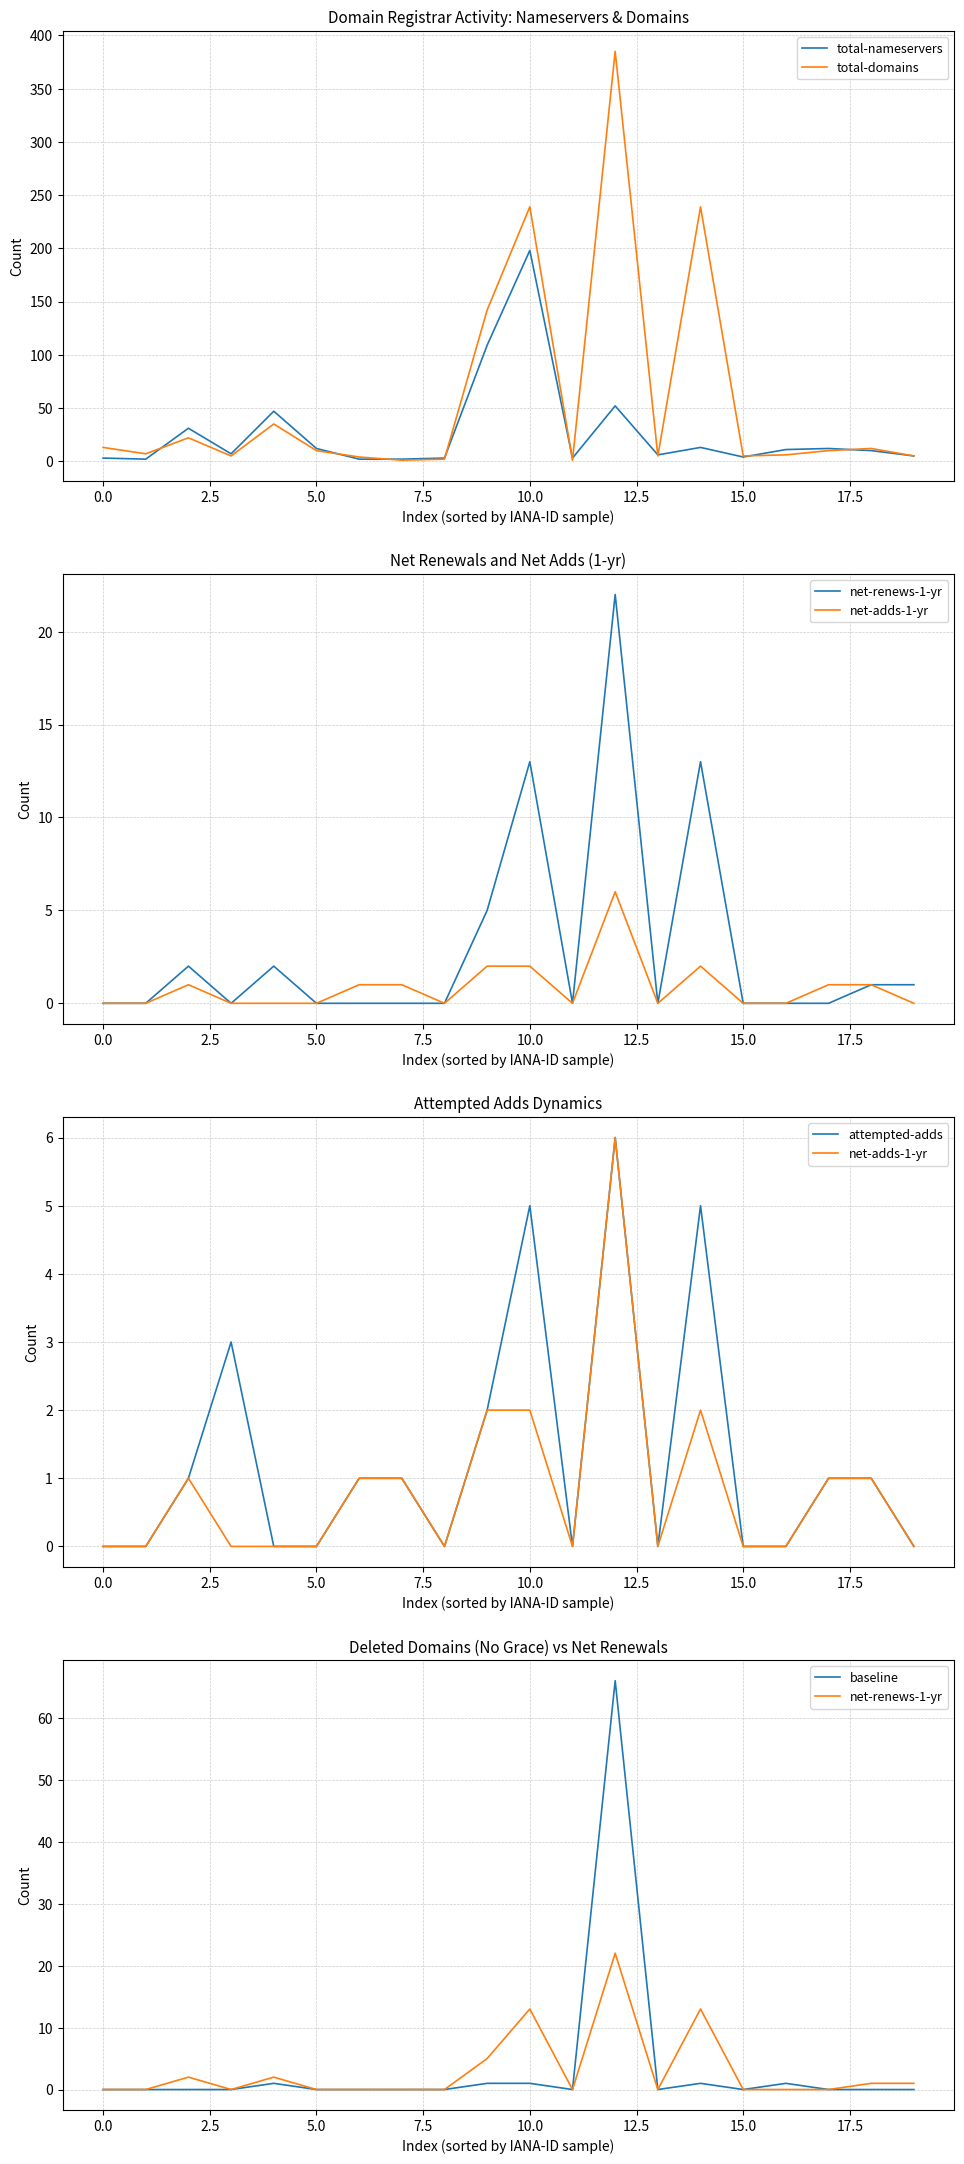

Reading left to right, list all the values displayed in this chart.

total-nameservers: 3	2	31	7	47	12	2	2	3	109	198	3	52	6	13	4	11	12	10	5
total-domains: 13	7	22	5	35	10	4	1	2	142	239	1	385	5	239	5	6	10	12	5
net-renews-1-yr: 0	0	2	0	2	0	0	0	0	5	13	0	22	0	13	0	0	0	1	1
net-adds-1-yr: 0	0	1	0	0	0	1	1	0	2	2	0	6	0	2	0	0	1	1	0
attempted-adds: 0	0	1	3	0	0	1	1	0	2	5	0	6	0	5	0	0	1	1	0
baseline: 0	0	0	0	1	0	0	0	0	1	1	0	66	0	1	0	1	0	0	0